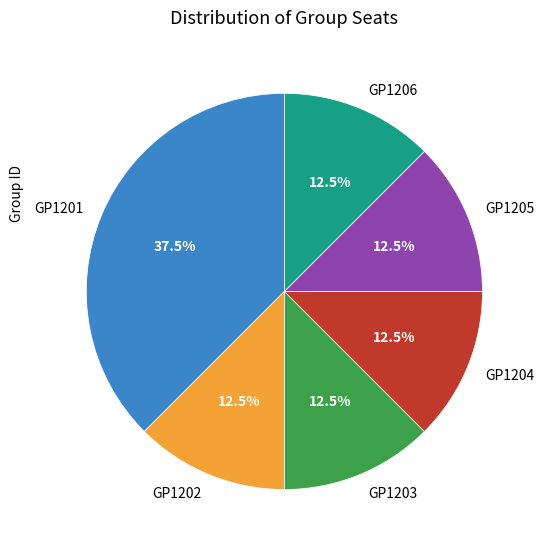

Count the number of slices in the pie.

6